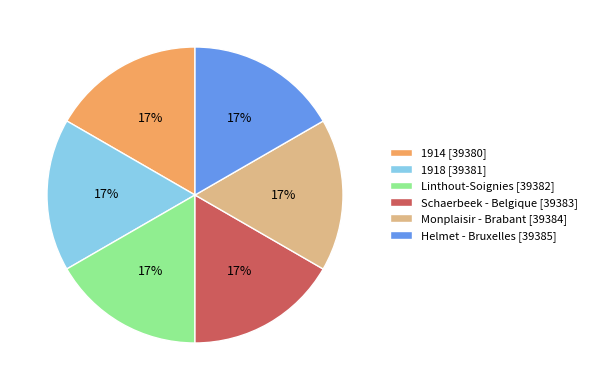

How many slices are in this pie chart?

6